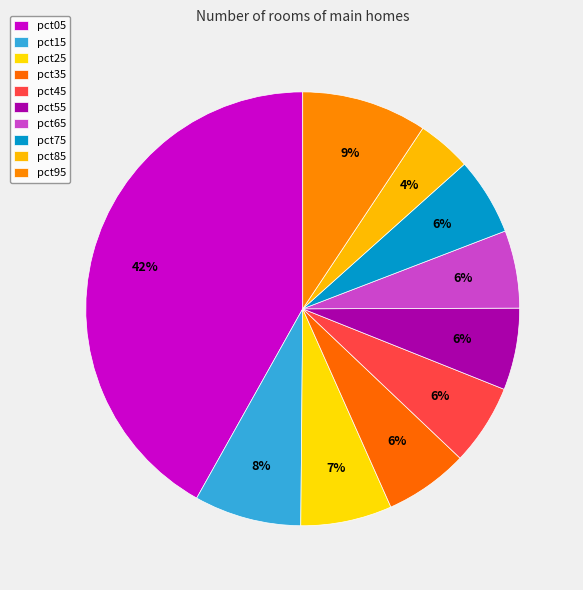

Rank the categories by value from highest to lowest.

pct05, pct95, pct15, pct25, pct35, pct55, pct45, pct65, pct75, pct85